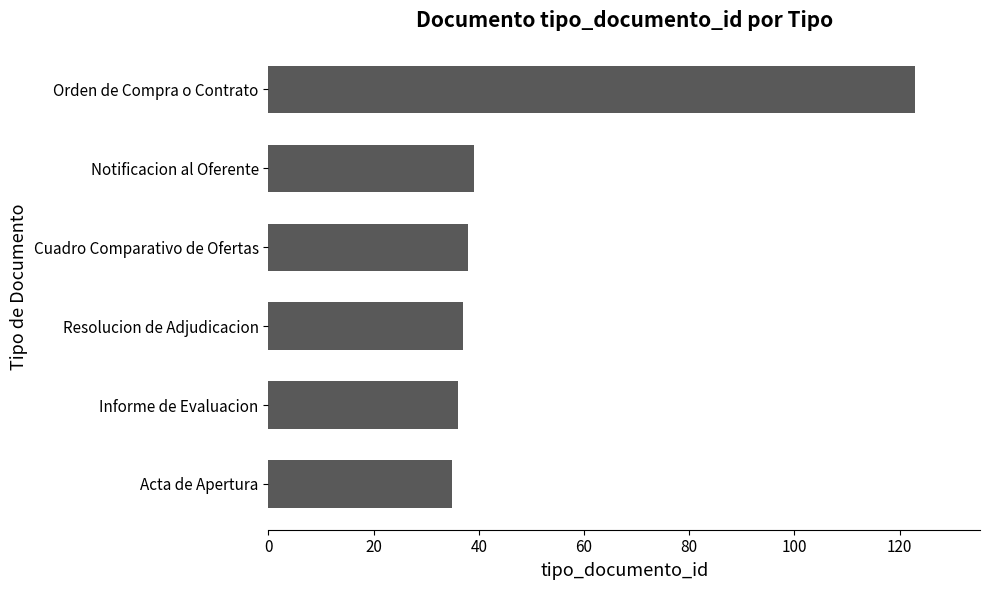

Reading bottom to top, extract all data points from this chart.

35	36	37	38	39	123